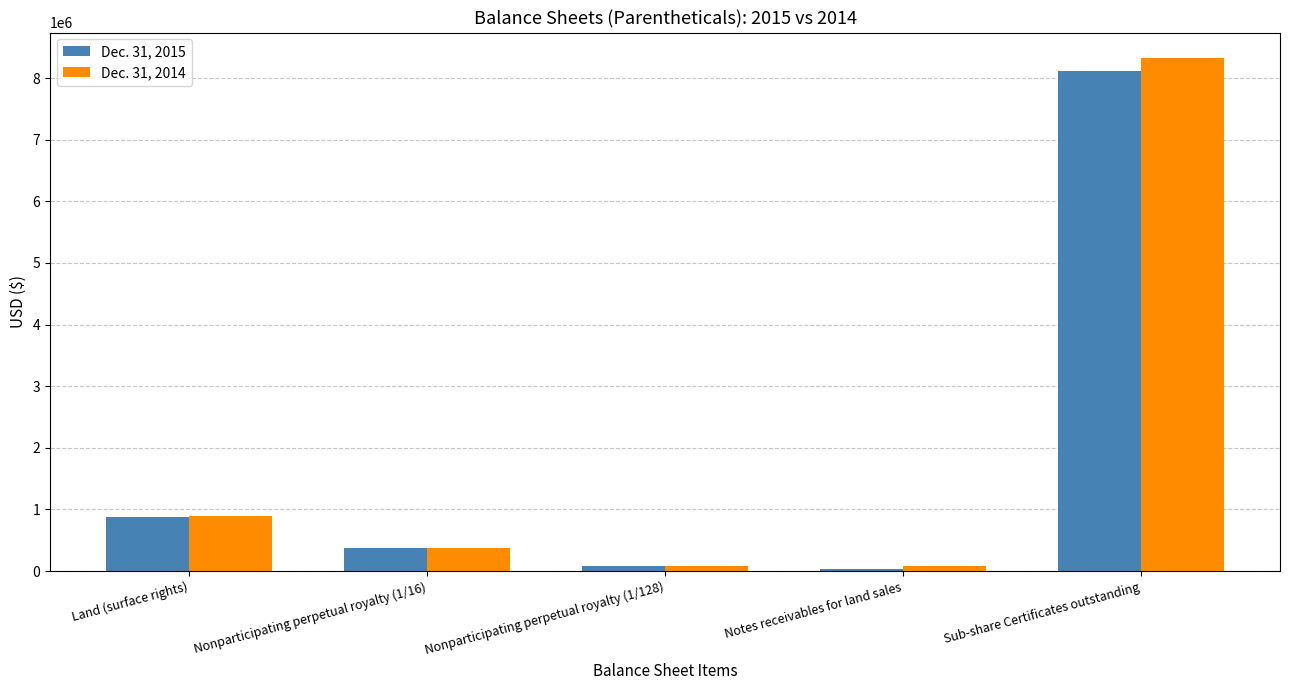

What is the maximum value for Dec. 31, 2015?

8118064